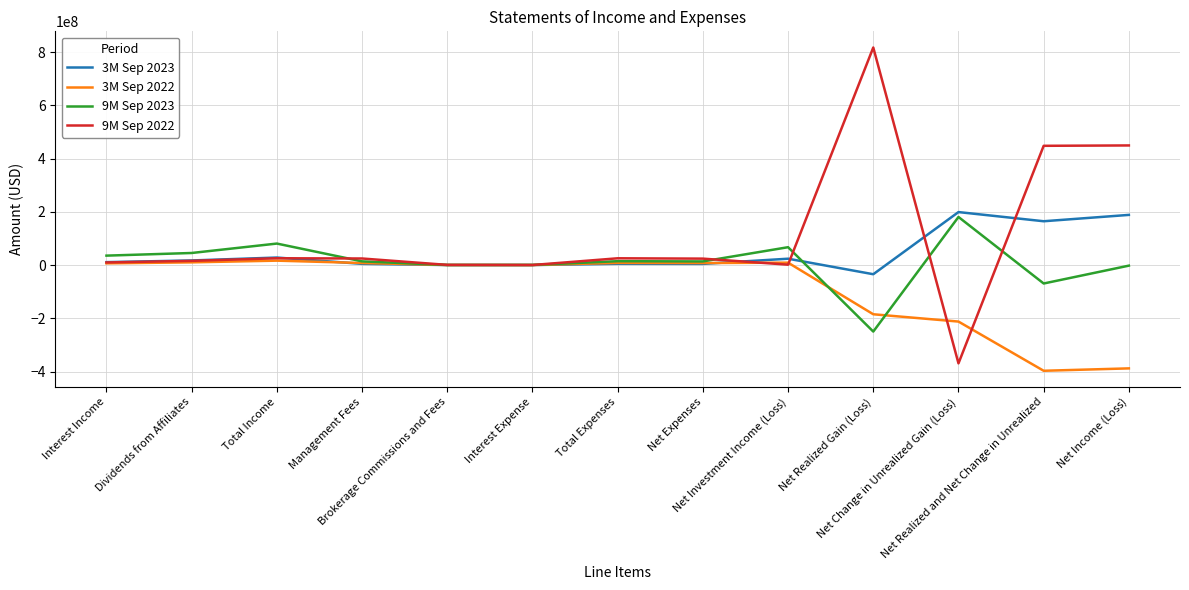

What is the total value across all series at Net Realized and Net Change in Unrealized?

146057021